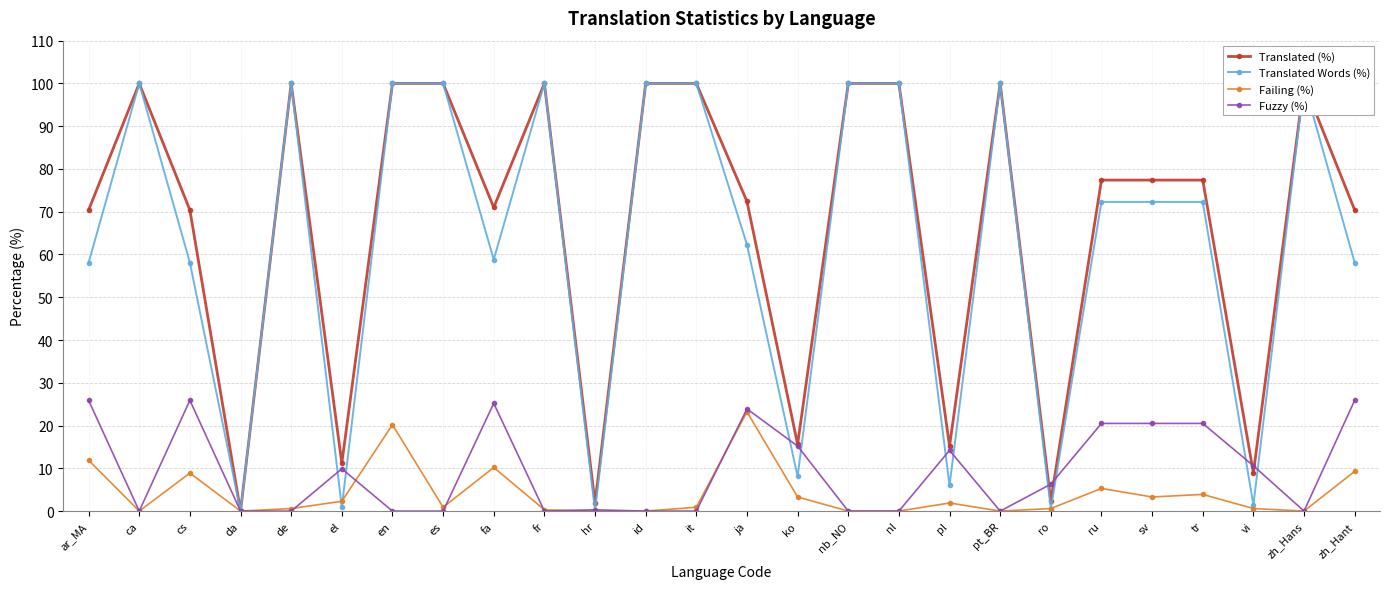

Which category has the highest value across all series?

ca